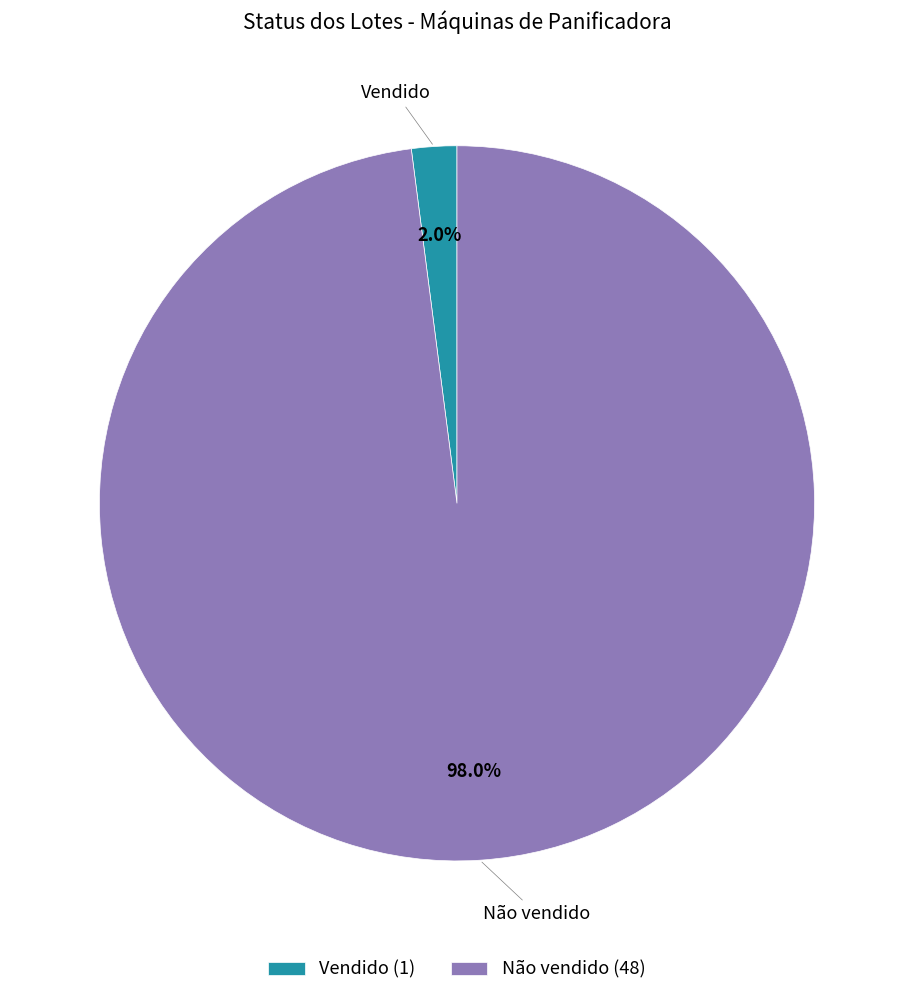

Is Não vendido the majority of the pie?

Yes